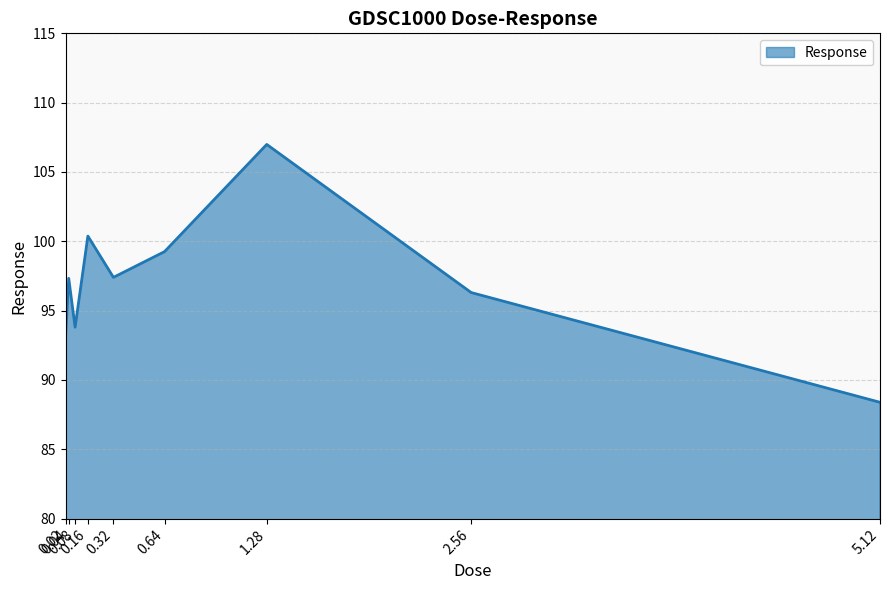

How many series are shown in this chart?

1